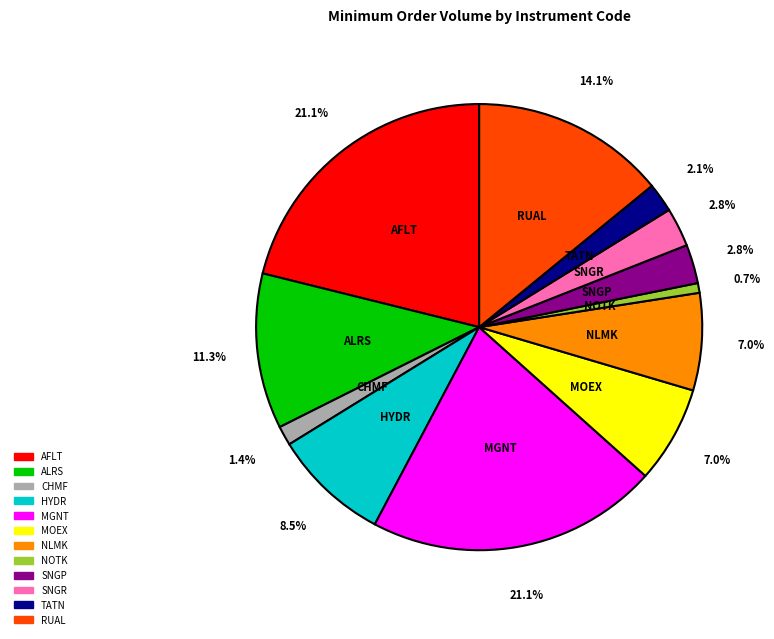

To the nearest percent, what is the difference between the largest and smallest slice percentages?

20%